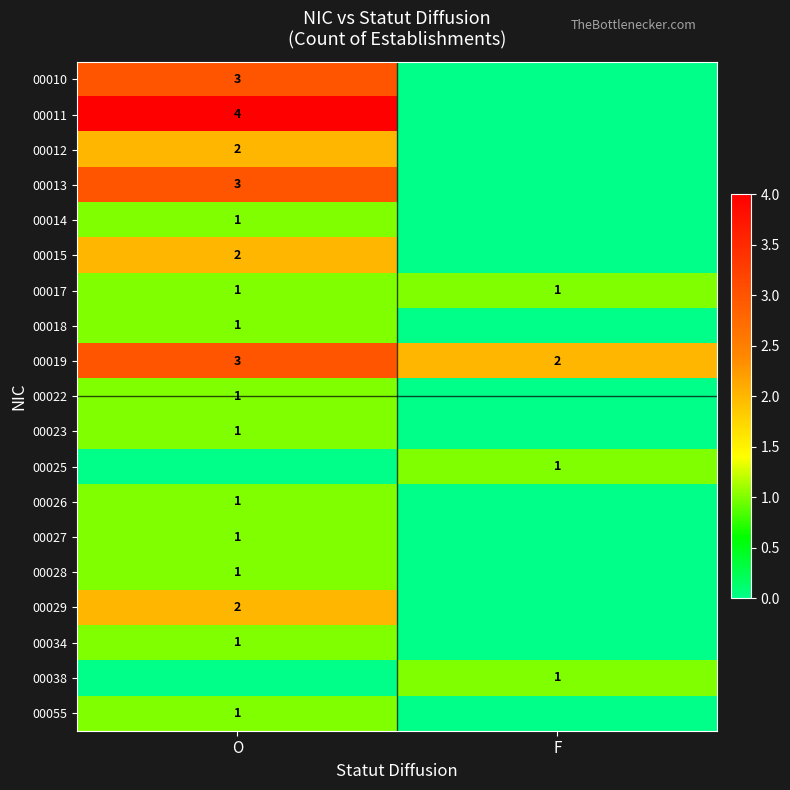

What is the maximum value shown in the chart?

4